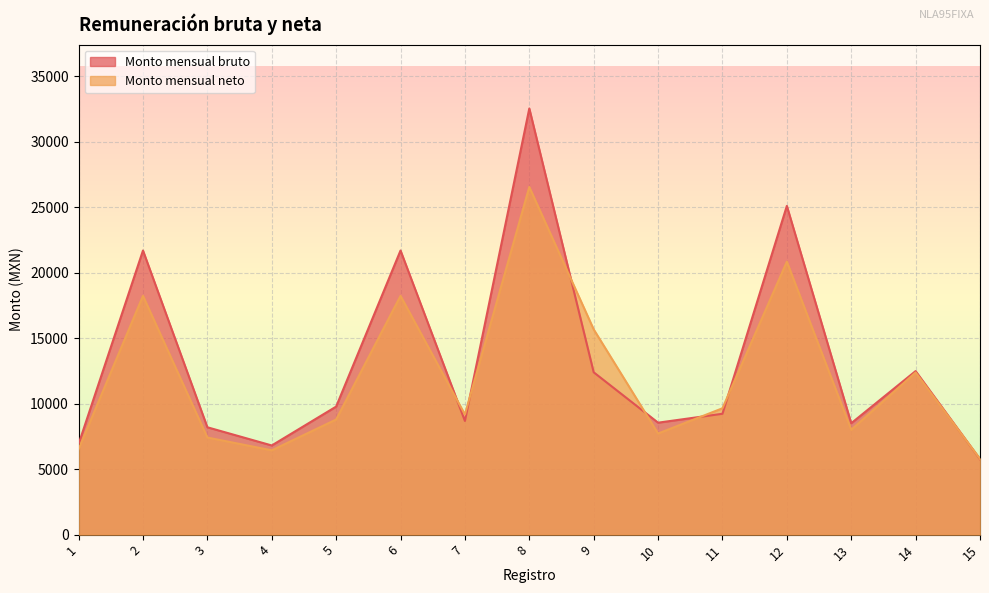

The Monto mensual neto series shows 8943.5 at 15. True or false?

False